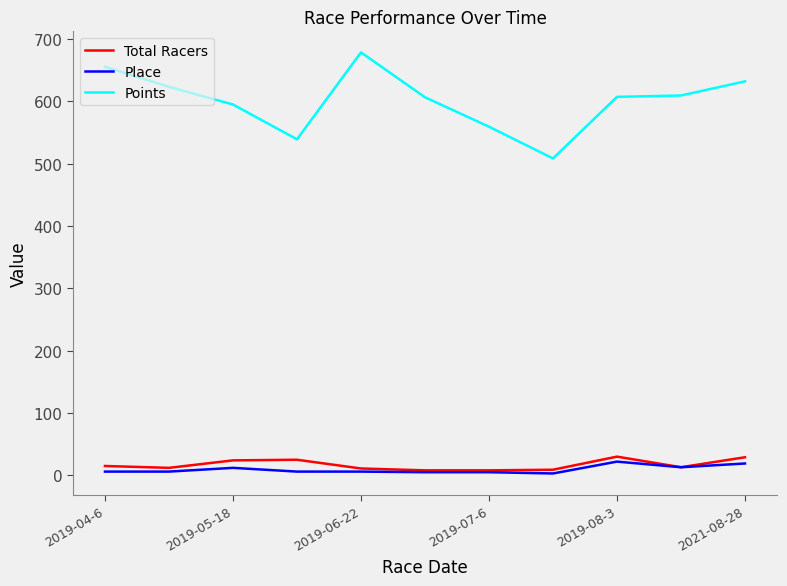

How many values in the Total Racers series are below 13?

5